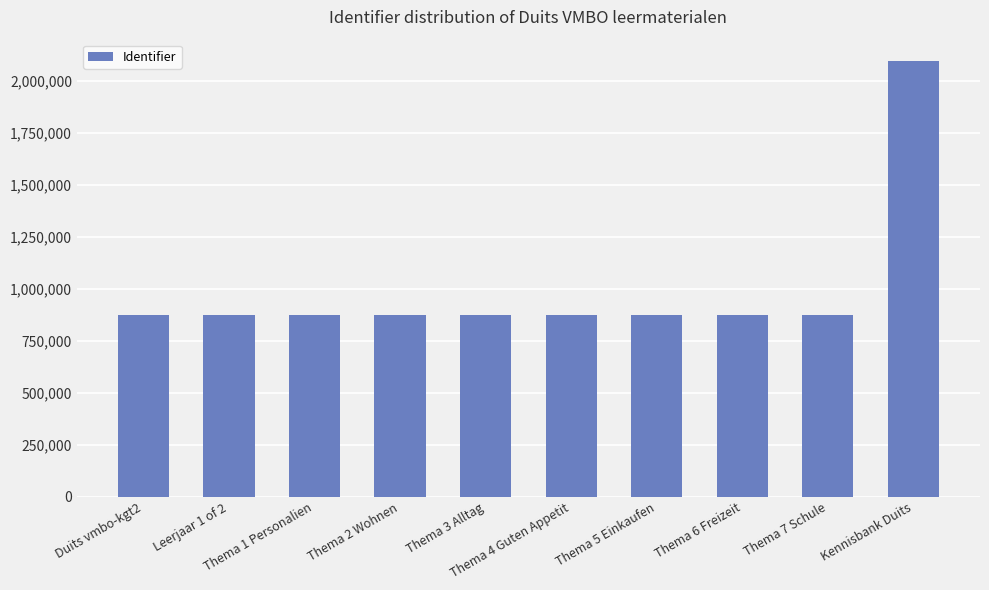

What is the change in value from Thema 6 Freizeit to Kennisbank Duits?

+1217975